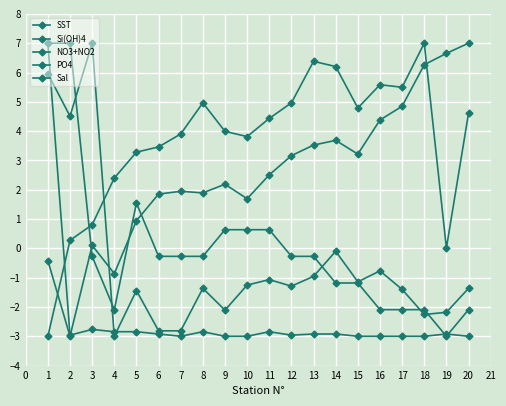

How many lines are shown in the chart?

5